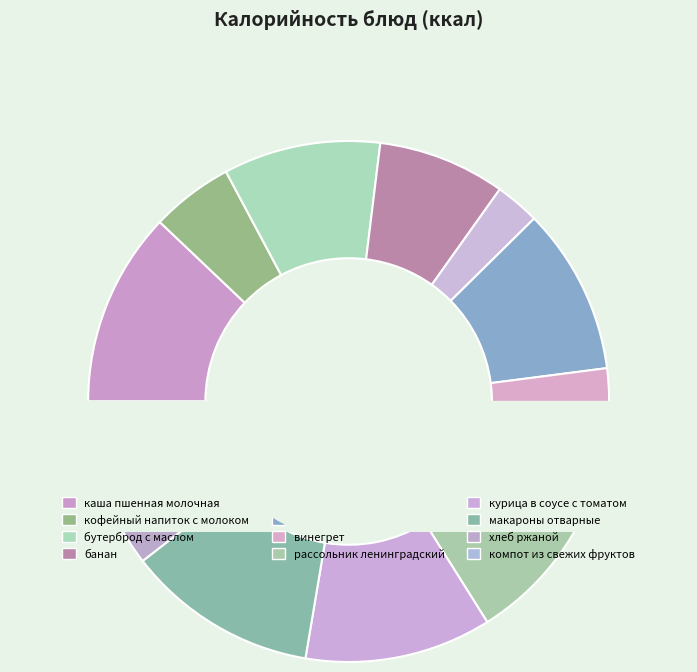

To the nearest percent, what percentage of the pie is банан?

8%